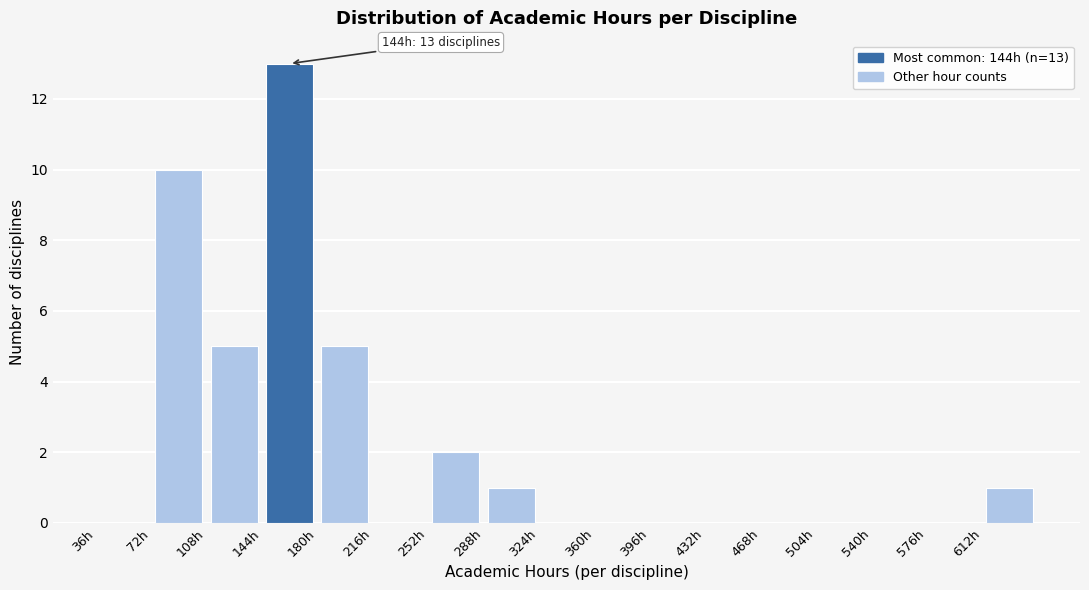

Which range on the x-axis has the tallest bar?

144 to 180